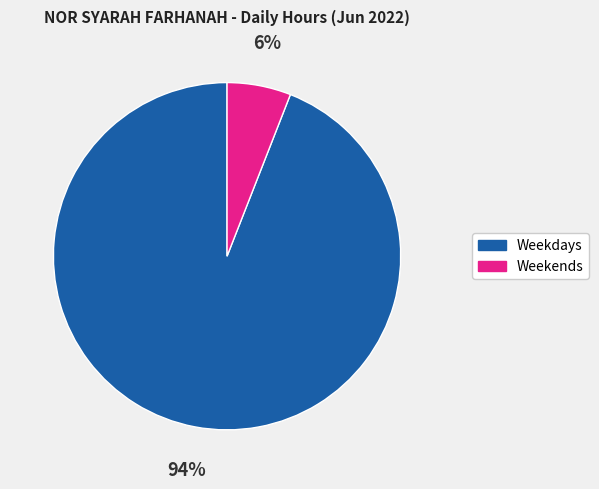

Does any single category account for the majority?

Yes